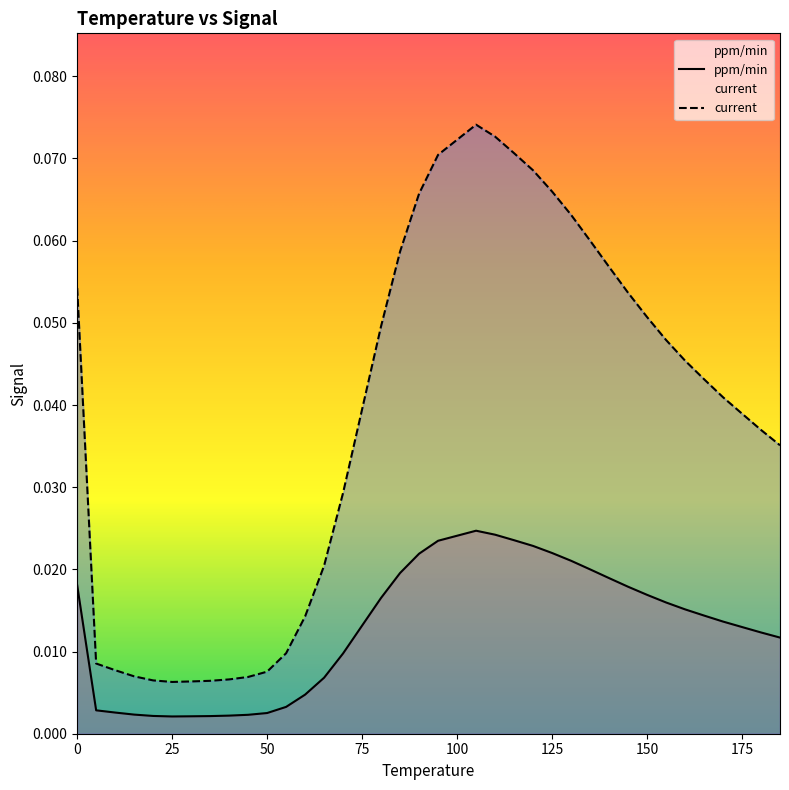

At which category is the sum across all series the highest?

105